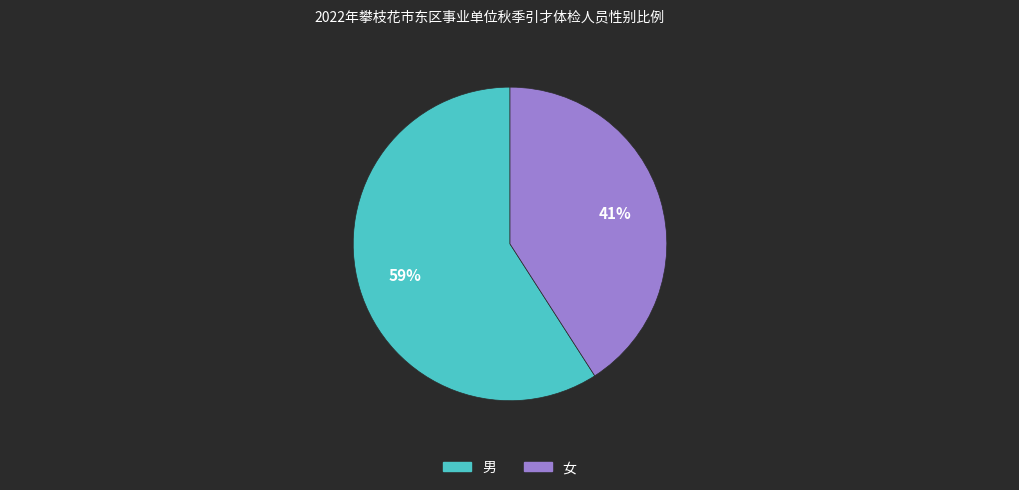

What is the ratio of the value at 男 to the value at 女?

1.4